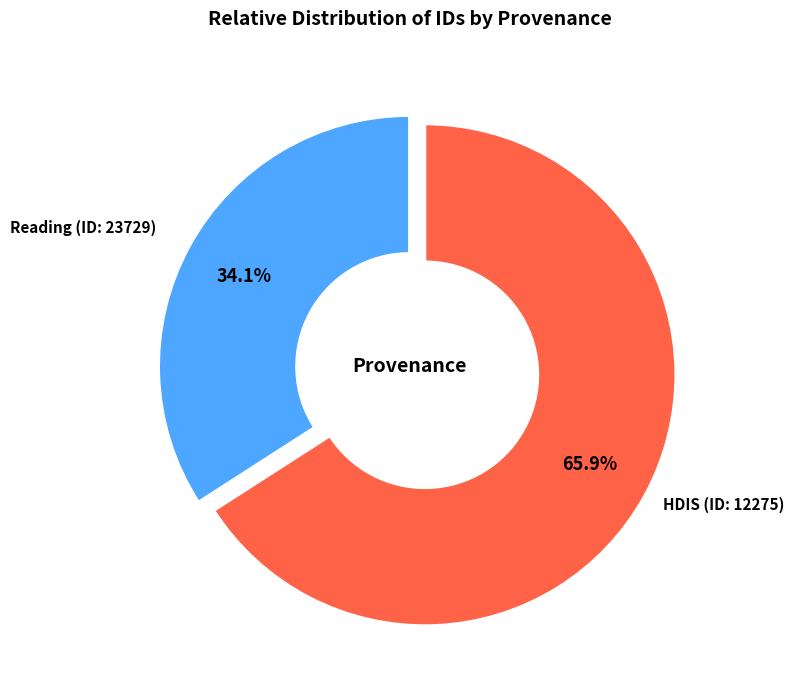

Is there any slice that represents more than half of the pie?

Yes